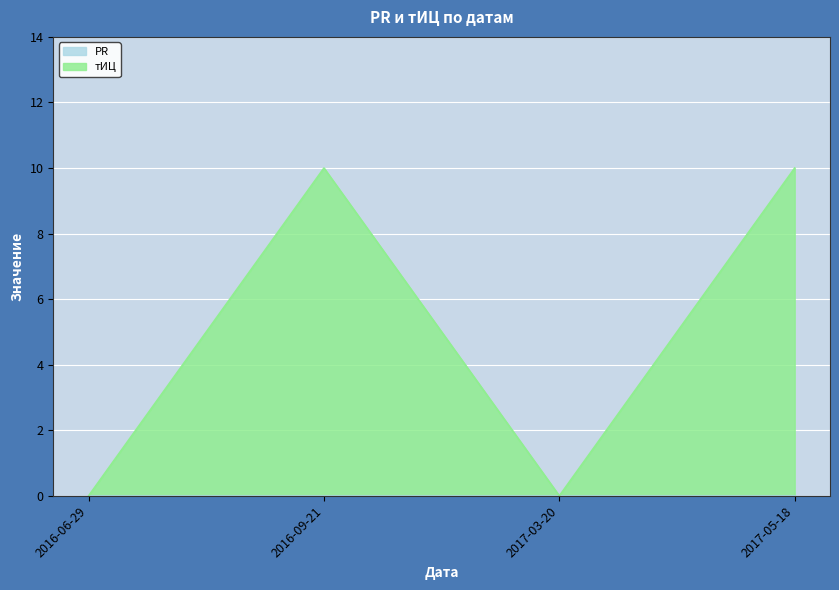

Reading right to left, what are all the values shown in this chart?

10	0	10	0